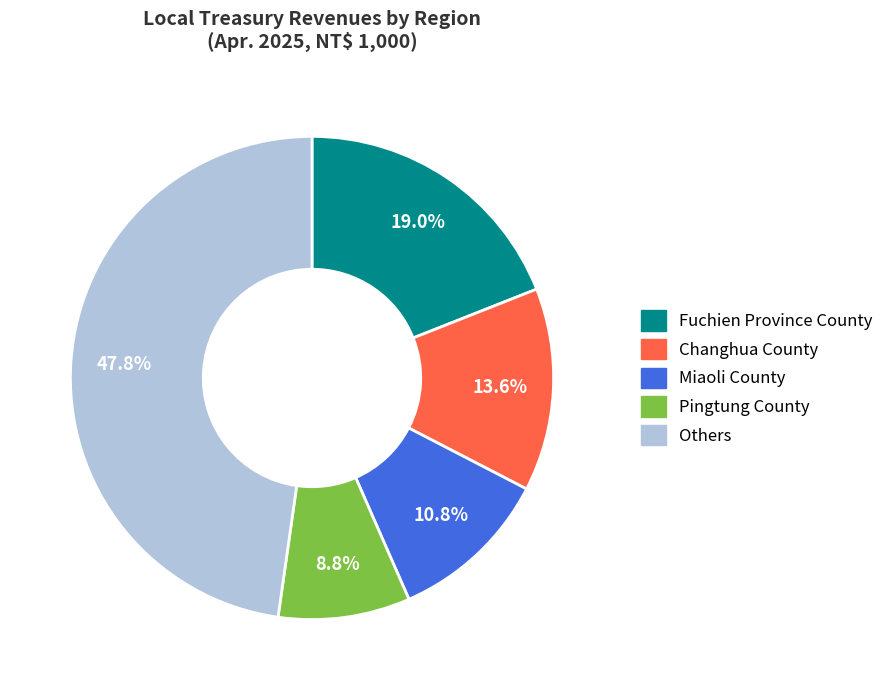

Is there a majority slice in this chart?

No